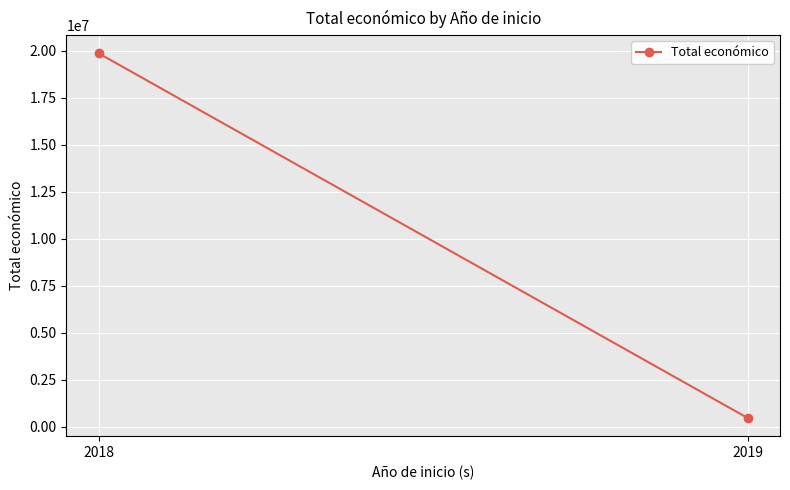

Reading left to right, what are all the values shown in this chart?

19859726	480156